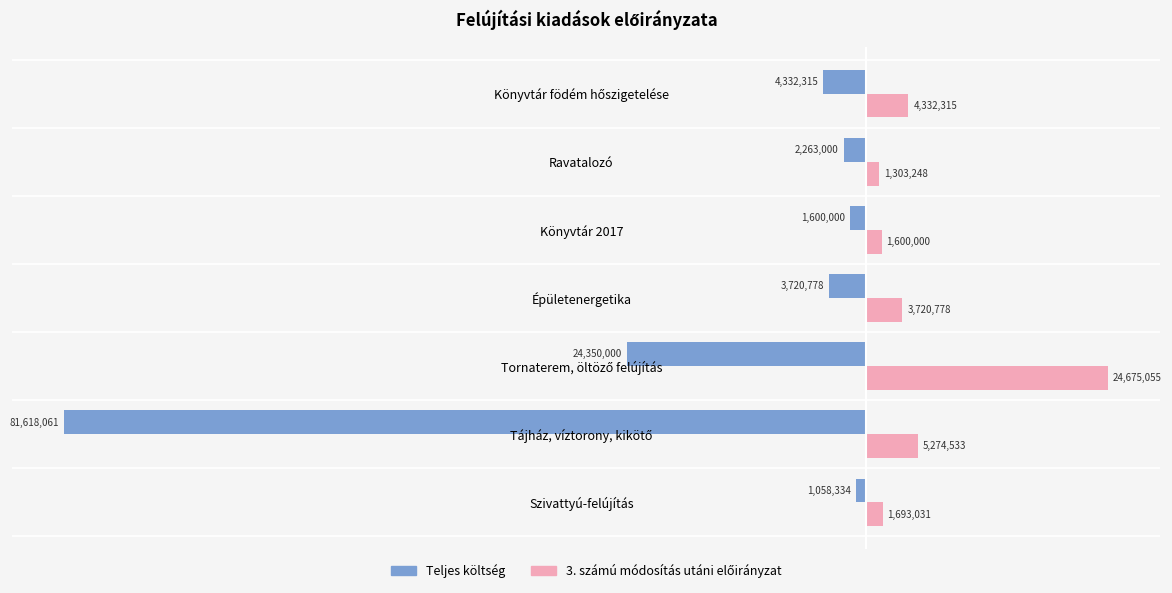

How many data points does each series have?

7